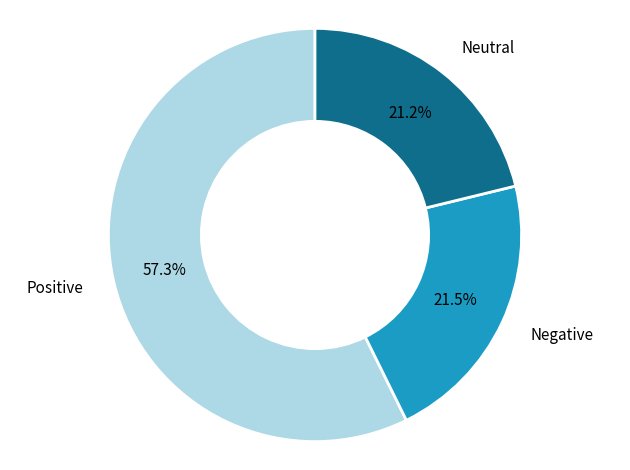

How many slices are in this pie chart?

3